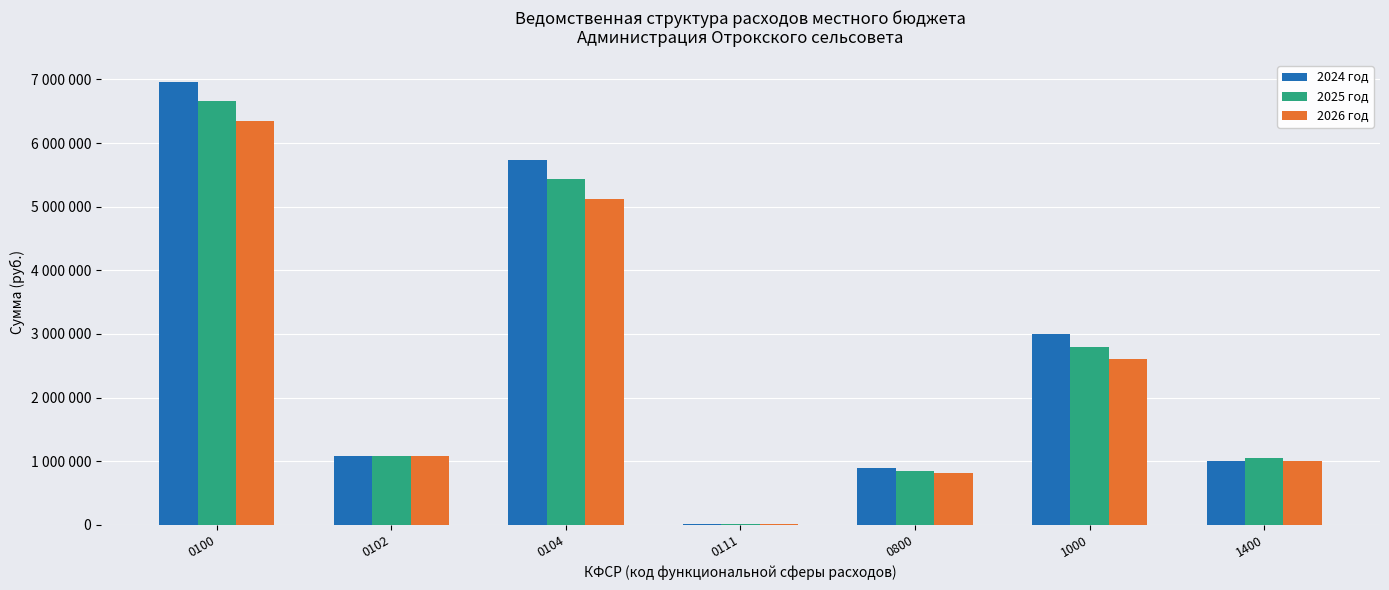

Reading left to right, list all the values displayed in this chart.

2024 год: 6958522	1085330	5735132	12500	895286	3000000	1000000
2025 год: 6665623	1085330	5442233	12500	850000	2800000	1049867
2026 год: 6349282	1085330	5125892	12500	810000	2600000	1001033